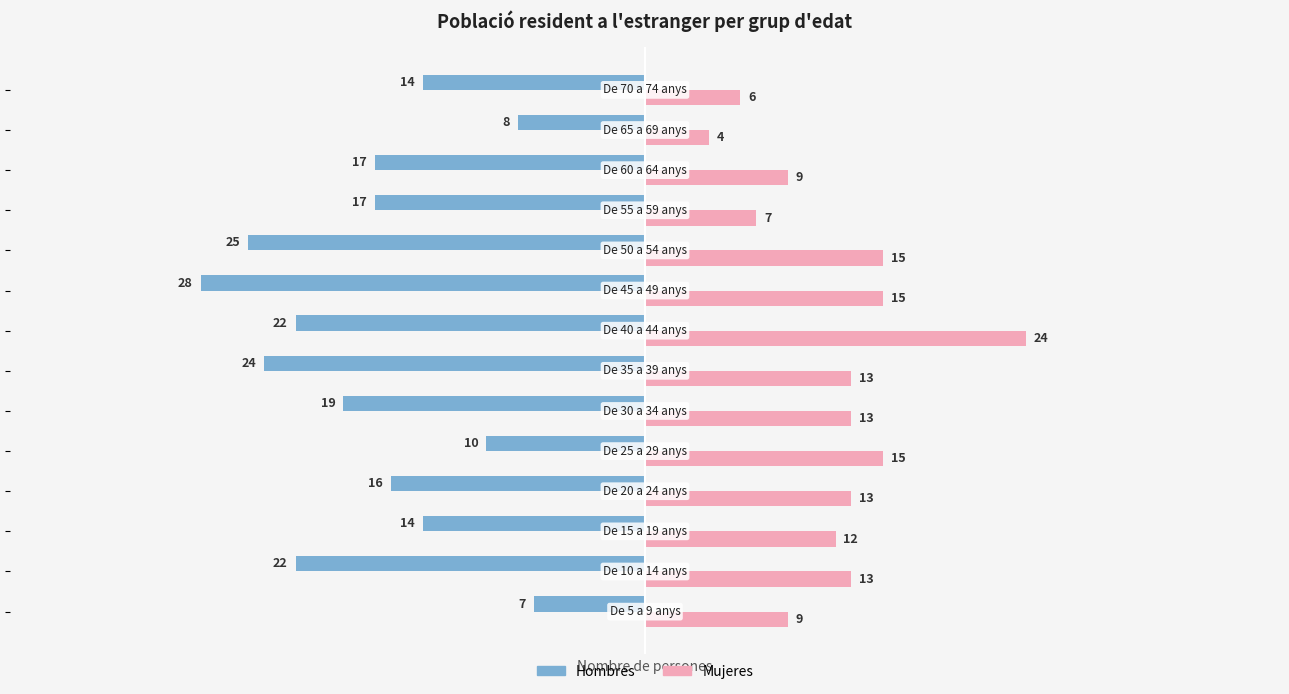

Which series has the largest total across all categories?

Mujeres